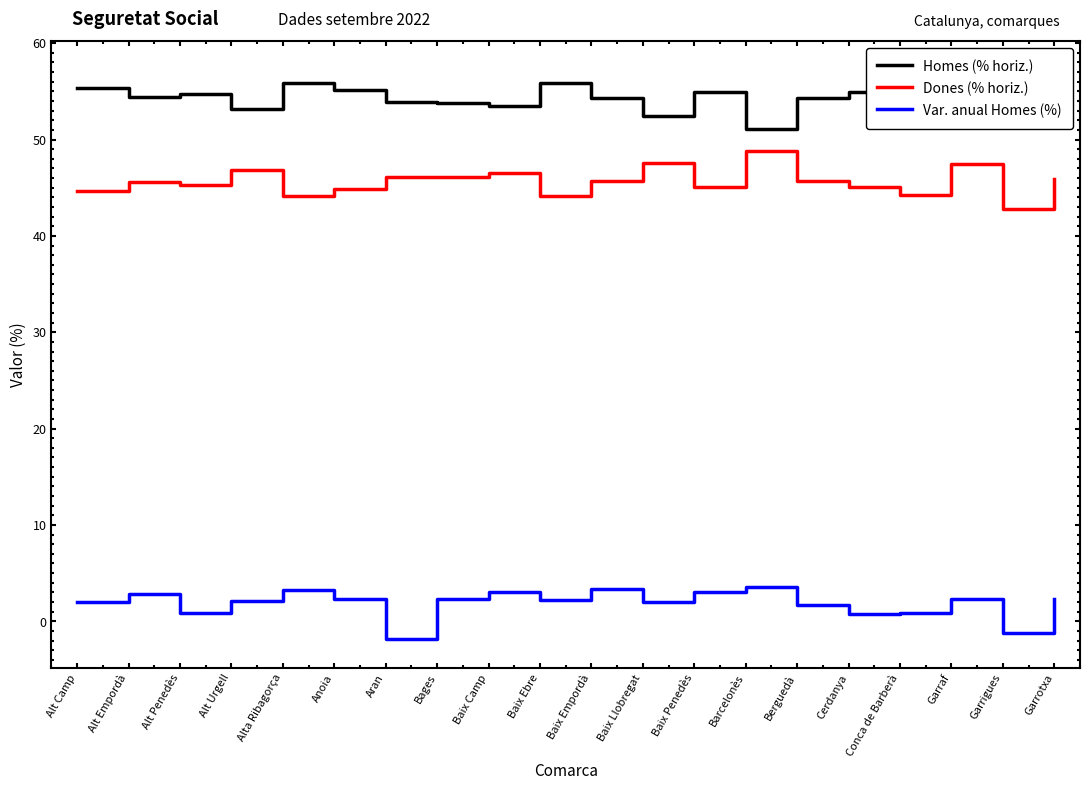

What is the label of the 14th point from the left?

Barcelonès